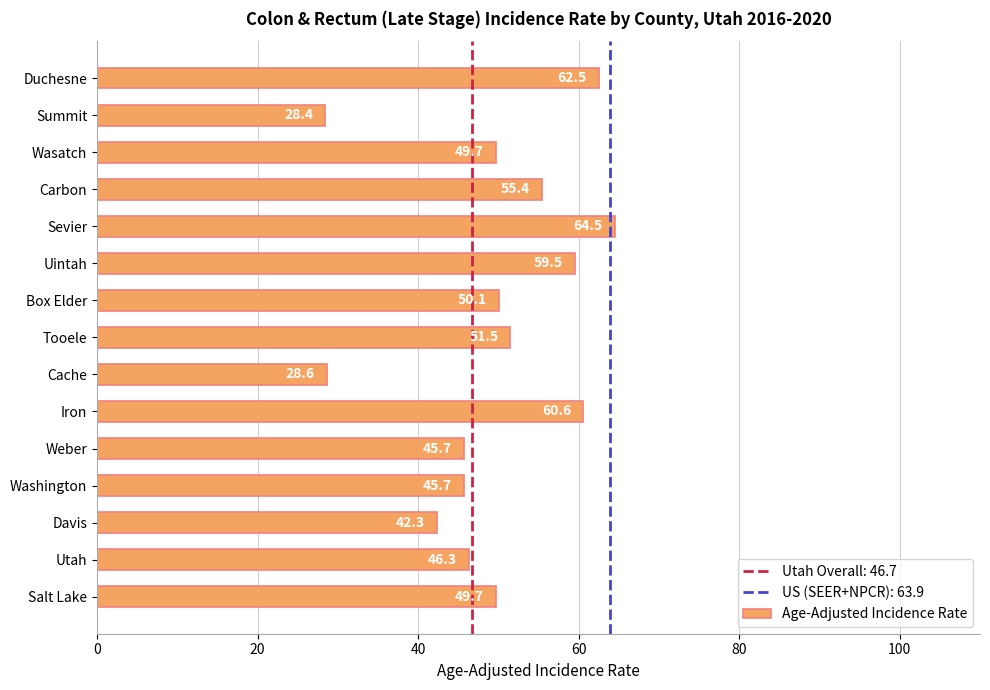

The chart shows a value of 60.6 at Iron. True or false?

True